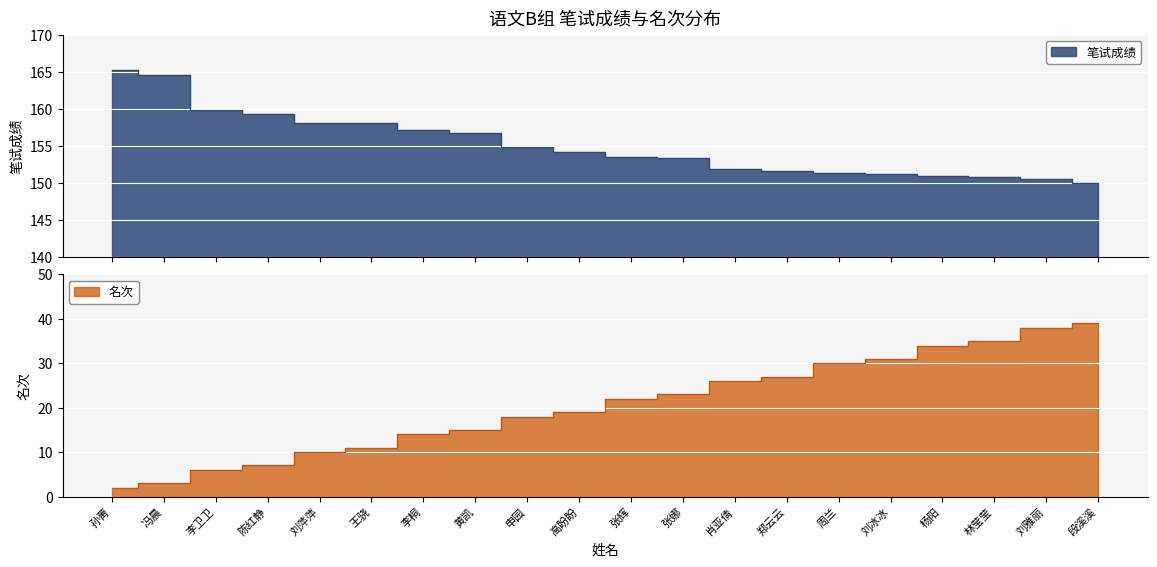

At which category is the sum across all series the highest?

段溪溪